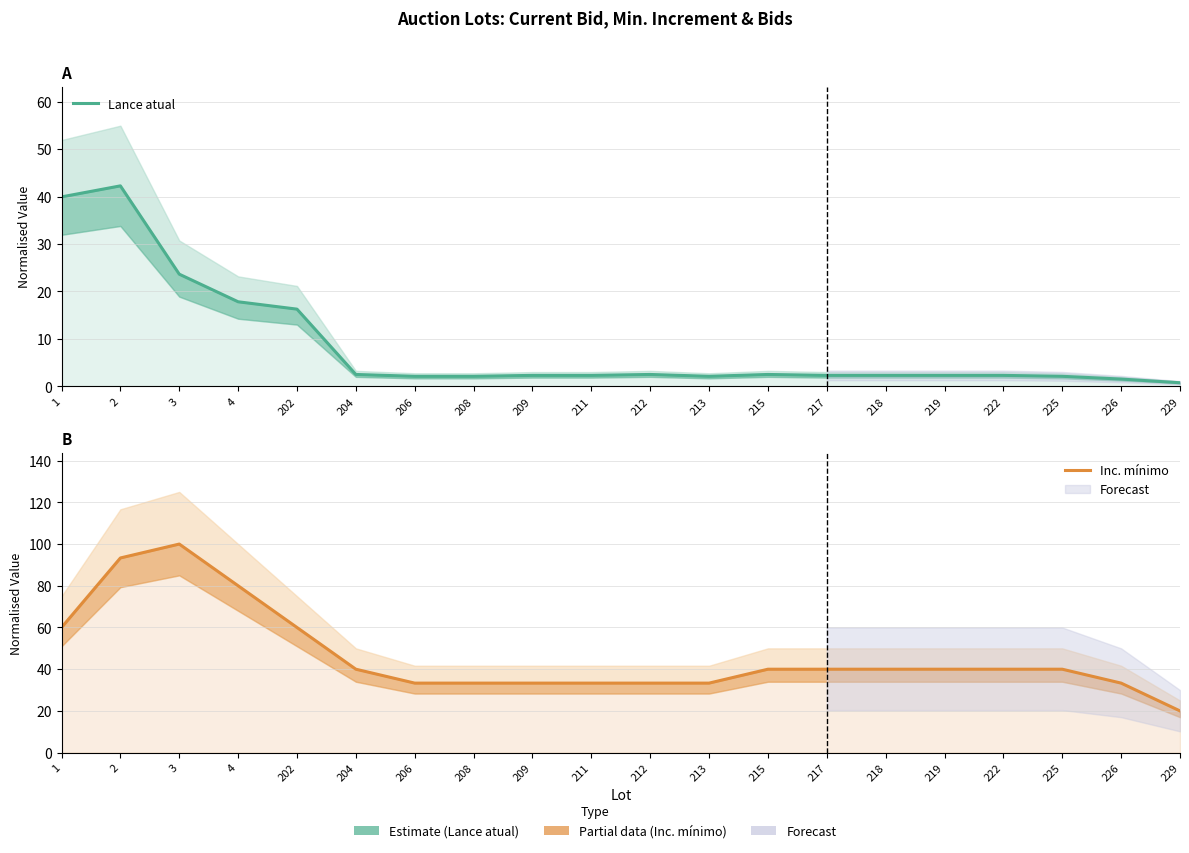

At which category is the sum across all series the highest?

2